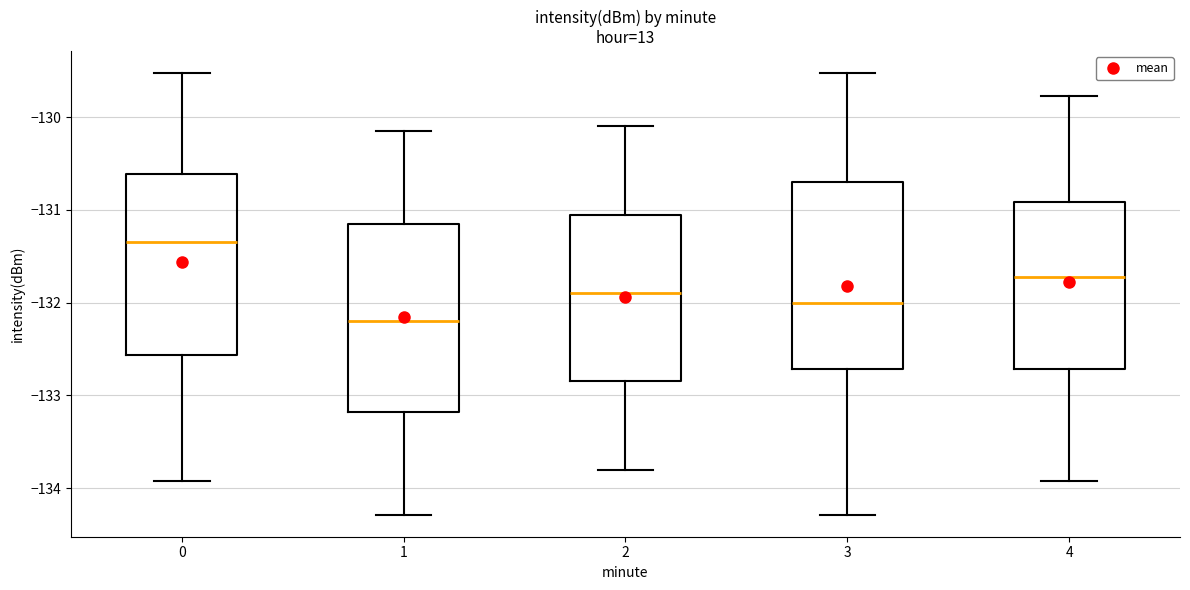

Reading left to right, read every box against the y-axis: the position of its median line, the range the box covers, and the ends of its whiskers. The values are not printed on the chart, so give them approximately, as read against the axis.

0: median -131.3, box -132.6 to -130.6, whiskers -133.9 to -129.5
1: median -132.2, box -133.2 to -131.1, whiskers -134.3 to -130.1
2: median -131.9, box -132.8 to -131.0, whiskers -133.8 to -130.1
3: median -132.0, box -132.7 to -130.7, whiskers -134.3 to -129.5
4: median -131.7, box -132.7 to -130.9, whiskers -133.9 to -129.8